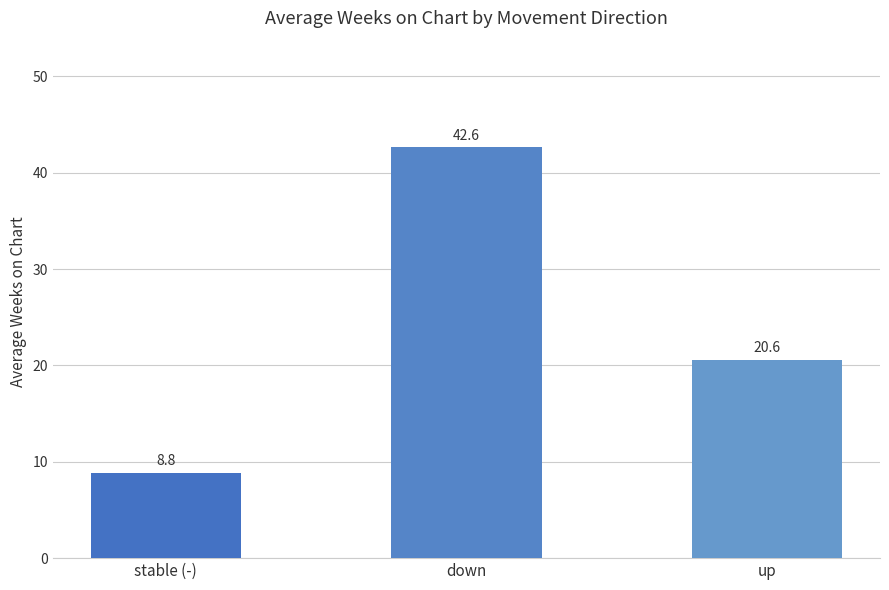

What is the value of the 2nd bar from the left?

42.6